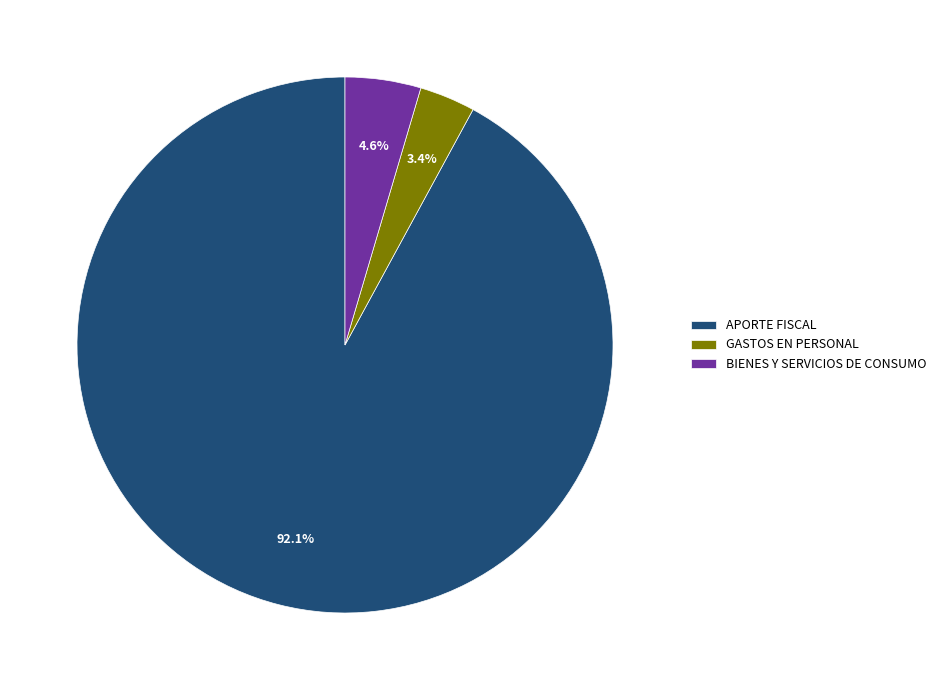

Which category has the smallest portion of the pie?

GASTOS EN PERSONAL